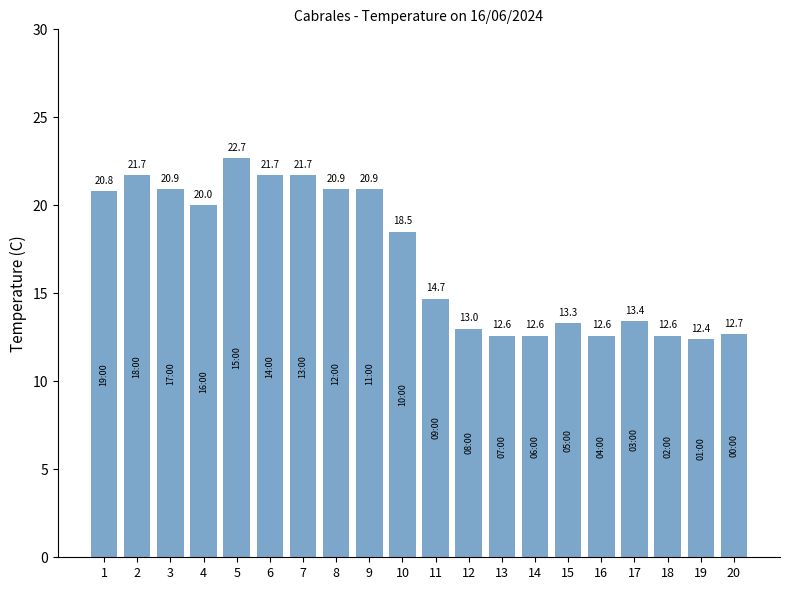

Where does the data first go above 18?

1